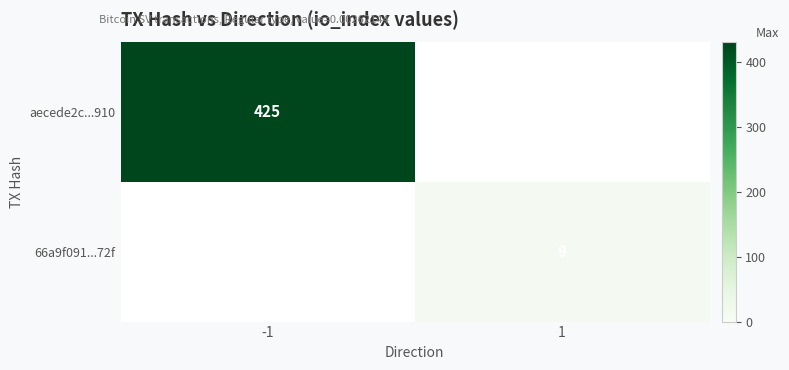

The value of aecede2c...910 at -1 is 425. True or false?

True